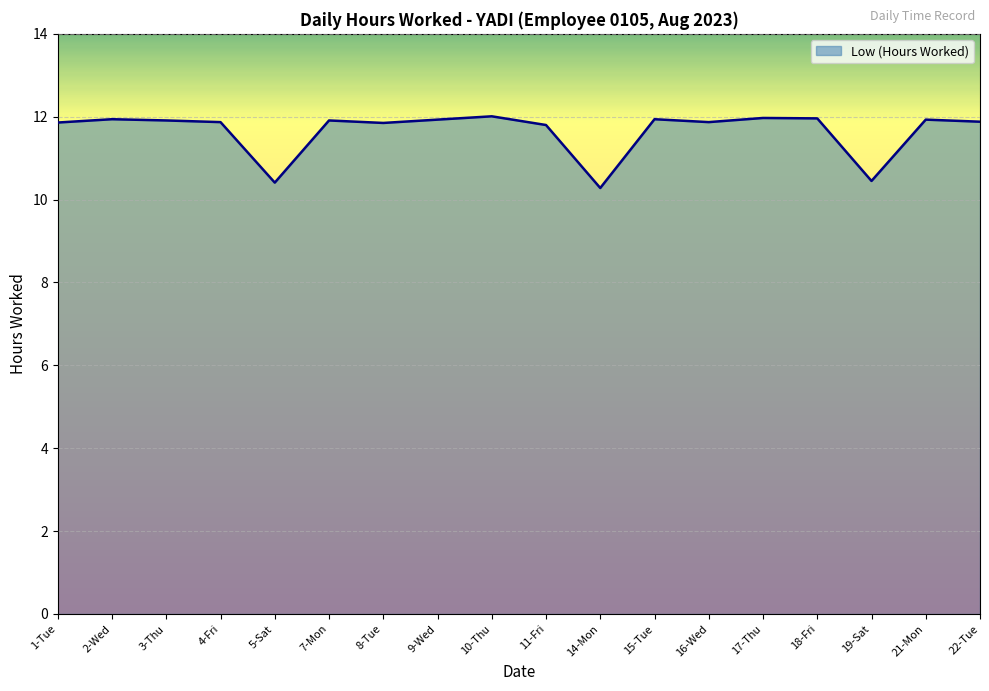

What position from the right is 7-Mon?

13